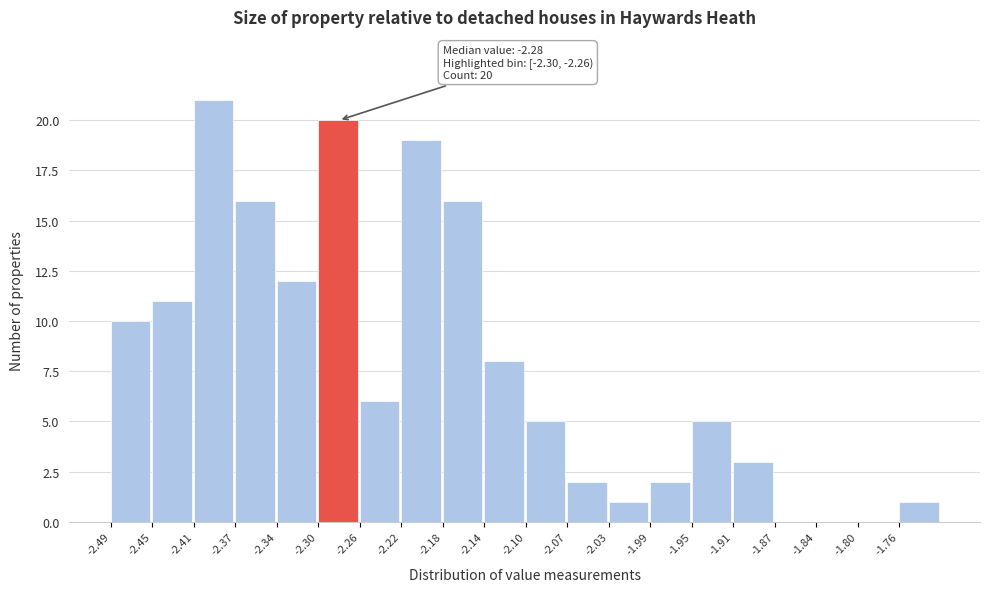

Over which range of the x-axis is the bar tallest?

-2.415 to -2.375